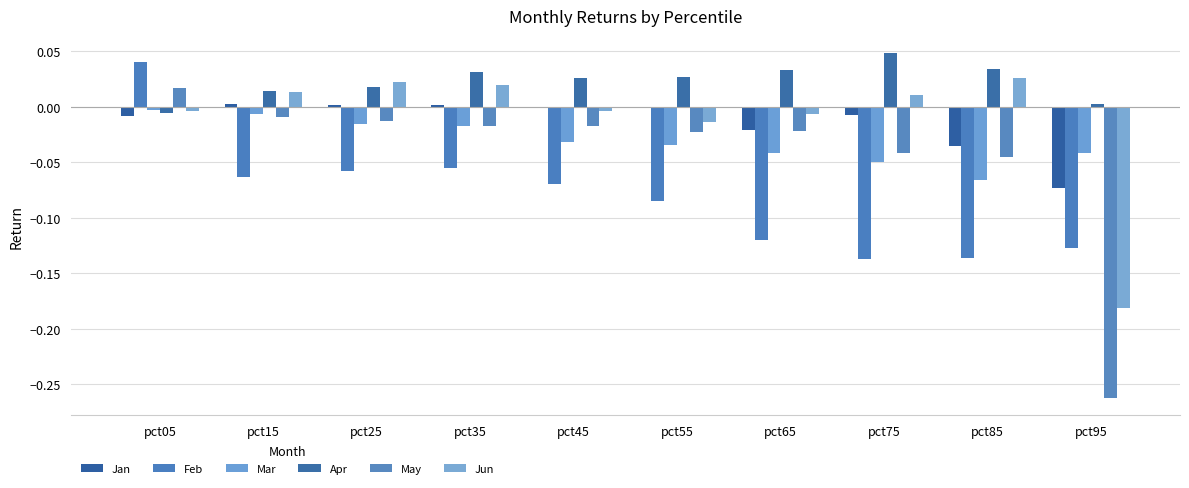

At which category is the sum across all series the highest?

pct05